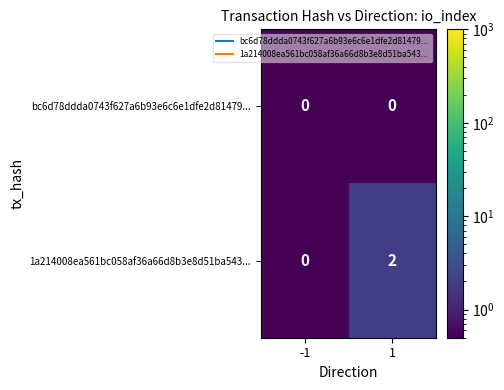

Reading left to right, what are all the values shown in this chart?

bc6d78ddda0743f627a6b93e6c6e1dfe2d81479...: -1=0	1=0
1a214008ea561bc058af36a66d8b3e8d51ba543...: -1=0	1=2